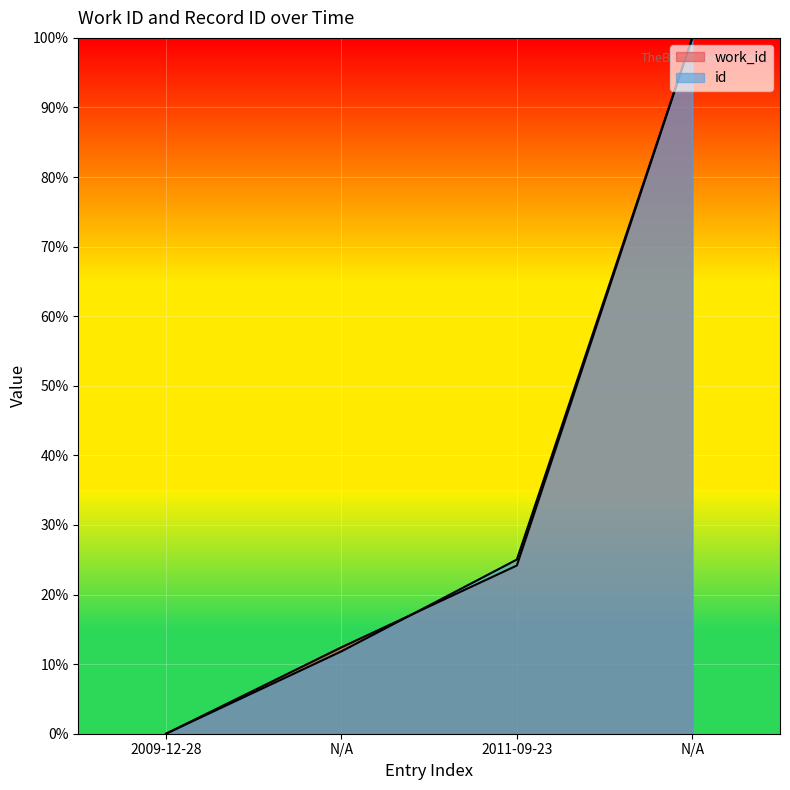

Is the value of work_id at N/A greater than the value of id at N/A?

Yes